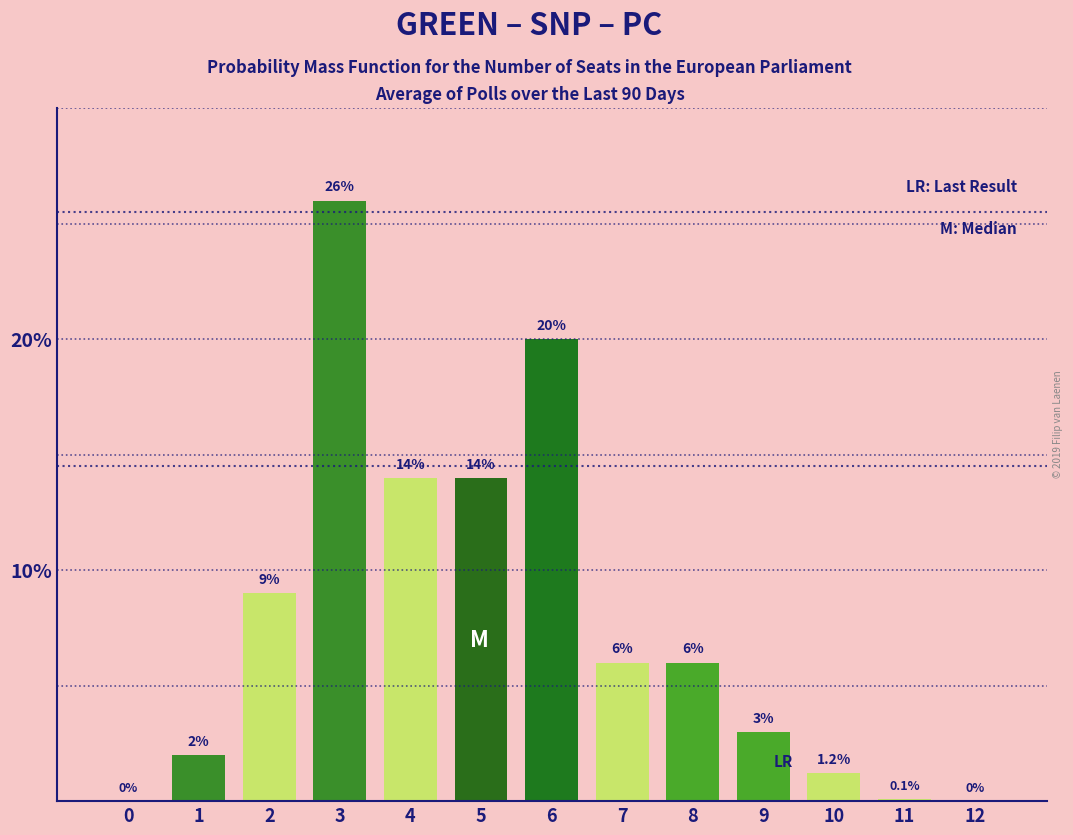

What is the change in value from 3 to 11?

-25.9